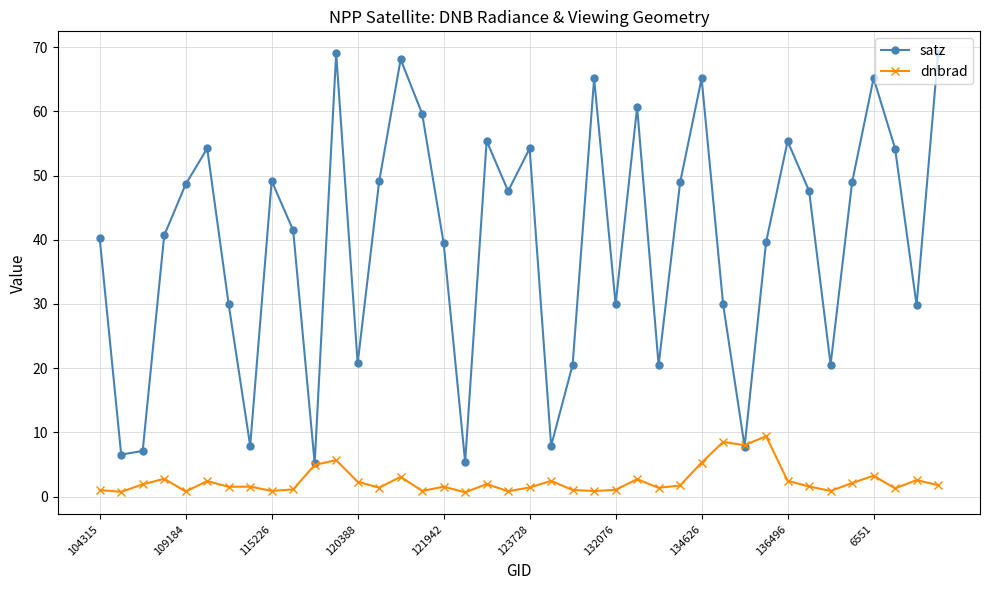

What is the lowest value of the satz series?

5.2